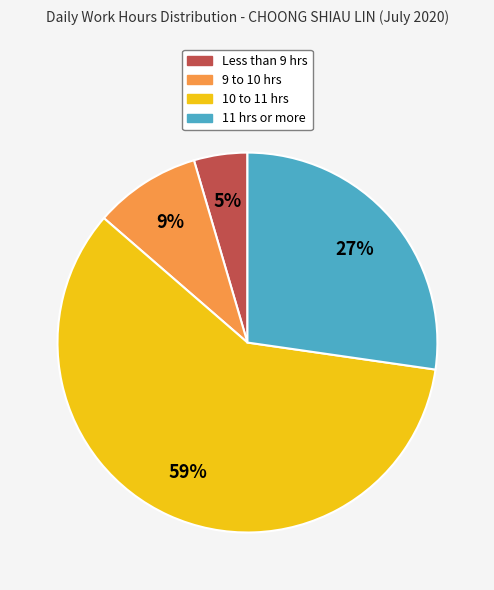

Rank the categories by value from highest to lowest.

10 to 11 hrs, 11 hrs or more, 9 to 10 hrs, Less than 9 hrs